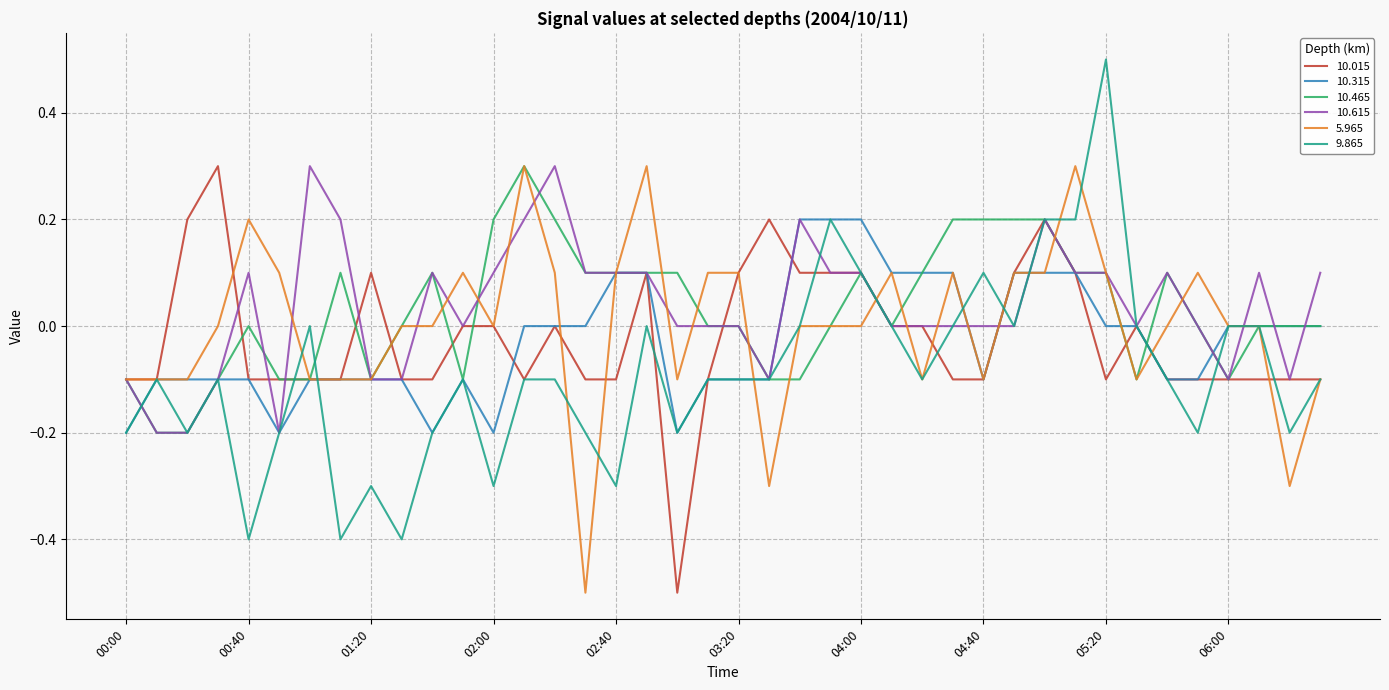

Count the 10.015 values in the range 0 to 1.

18